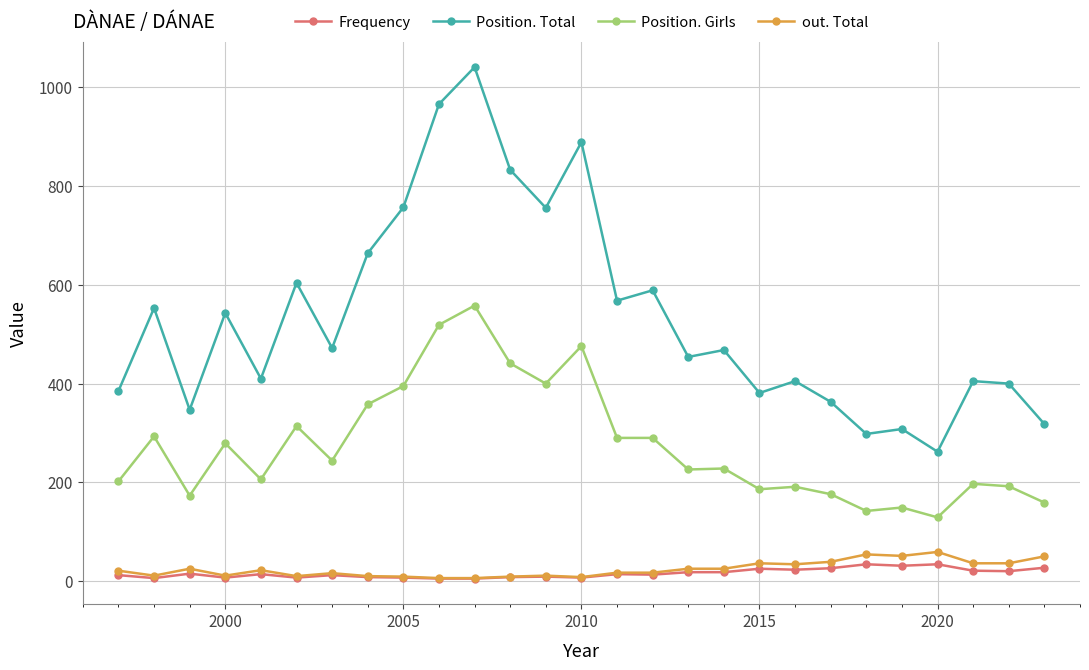

True or false: Frequency and Position. Total cross at least once.

False